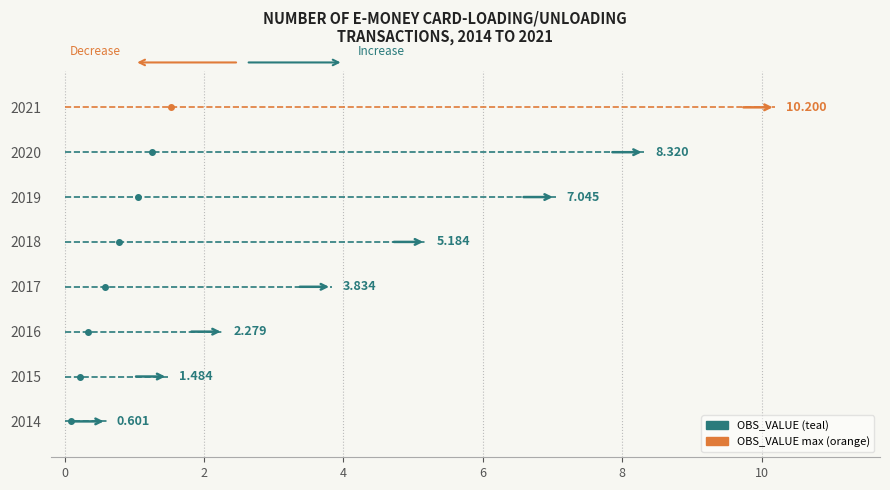

What is the smallest value displayed?

0.6